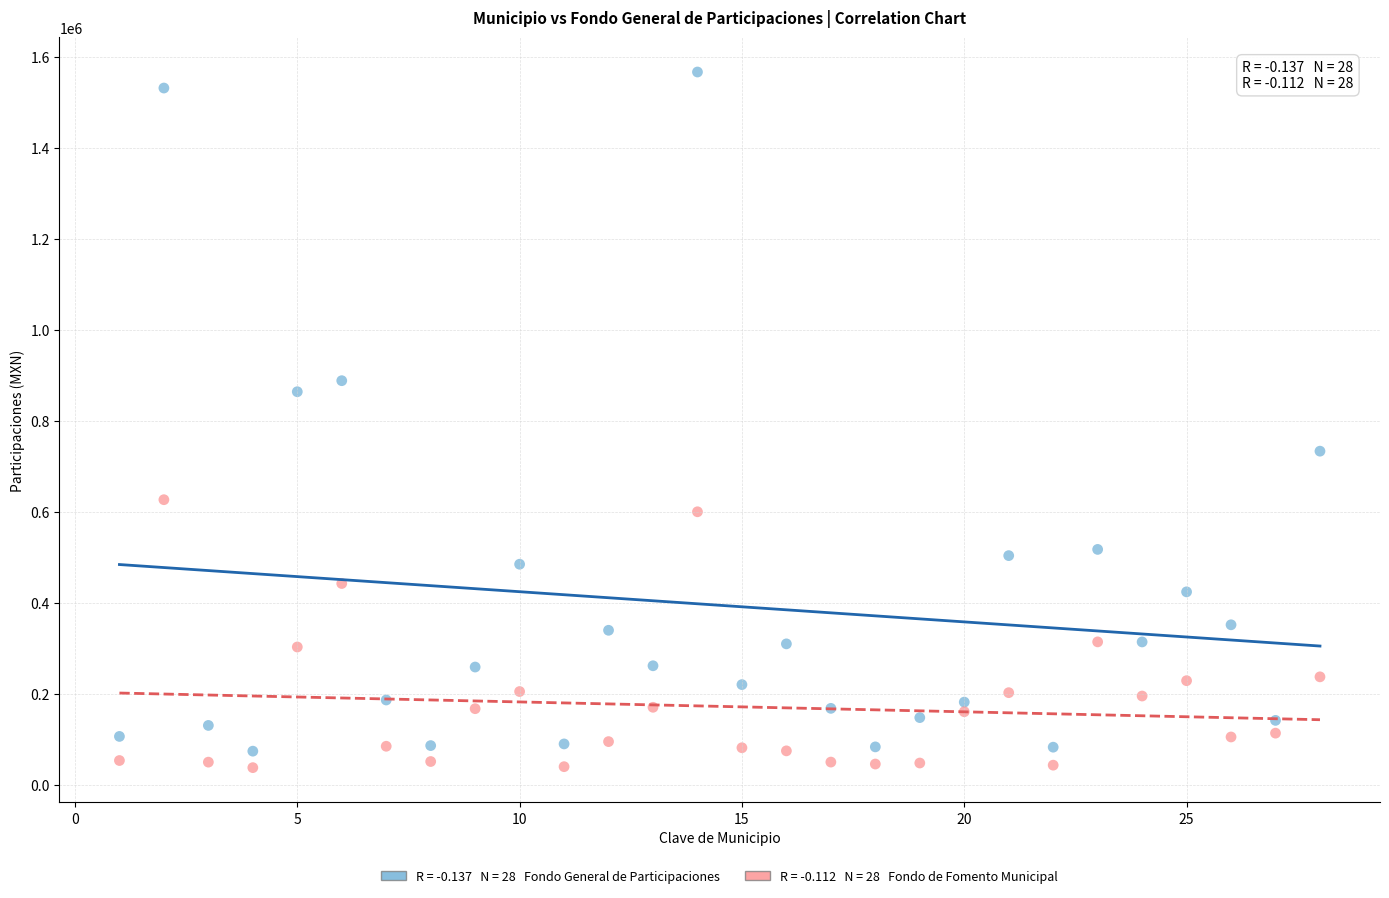

Across all data points, what is the range of Y values (max minus min)?

1528618